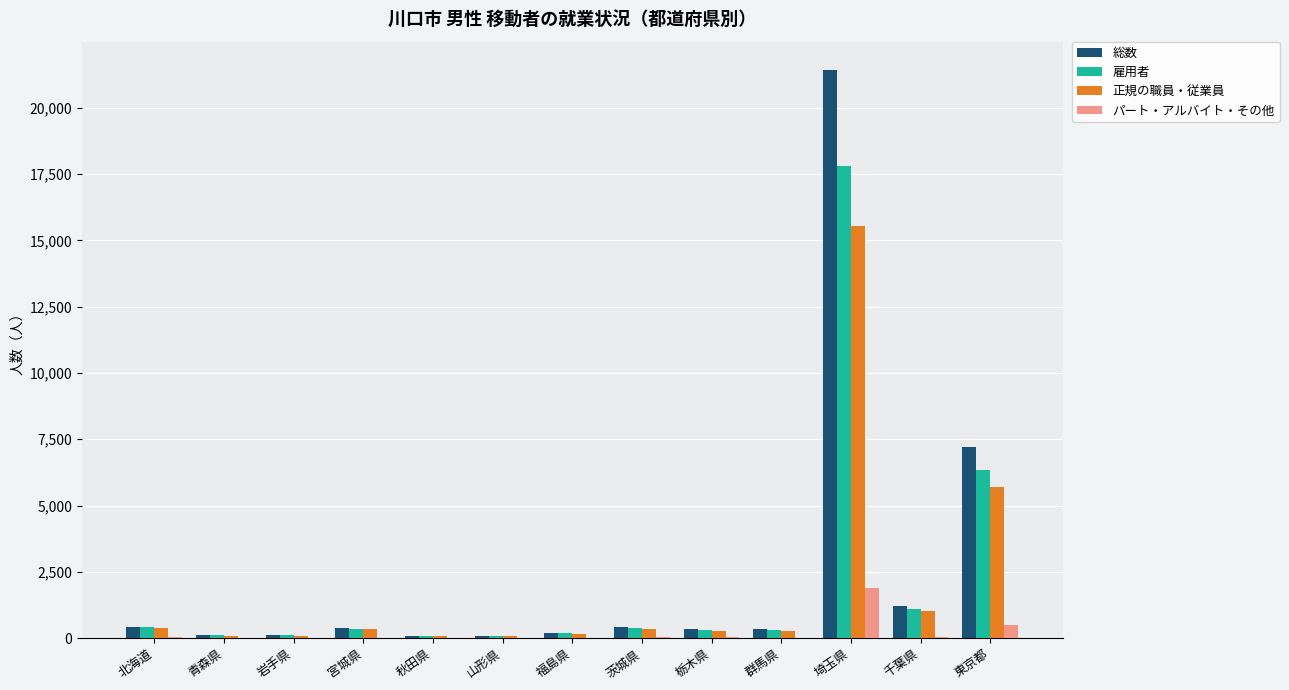

Which category has the highest value in the 総数 series?

埼玉県